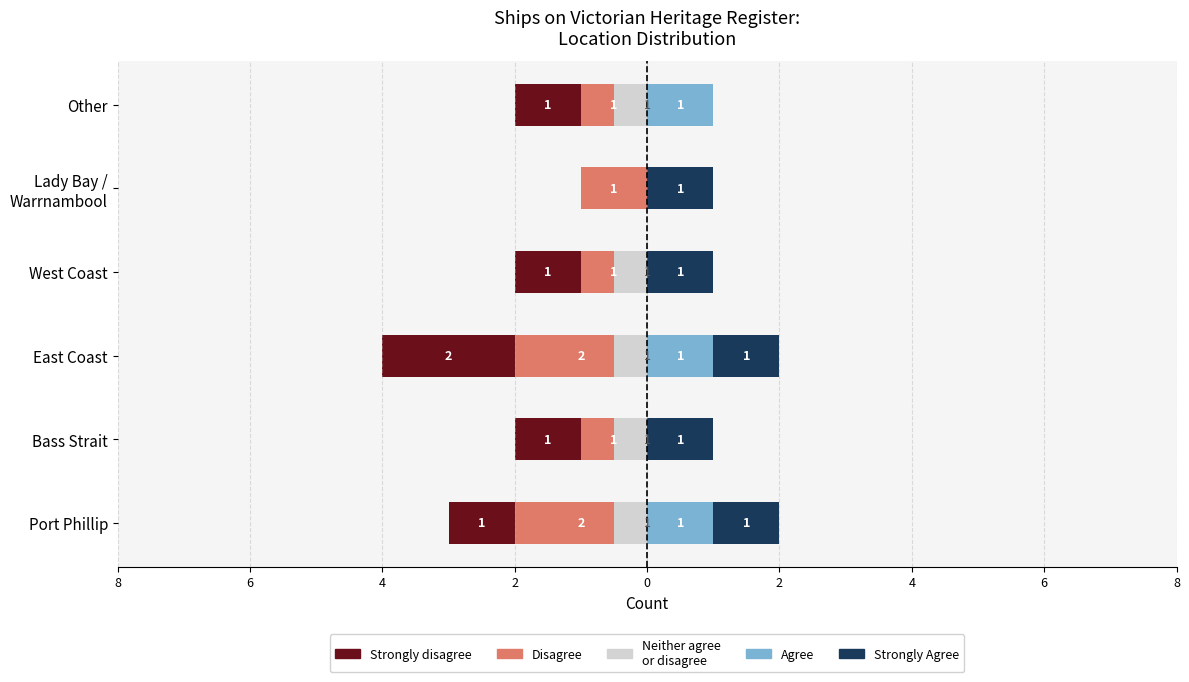

List the series in order of their peak value, lowest first.

Neither agree
or disagree, Agree, Strongly Agree, Strongly disagree, Disagree